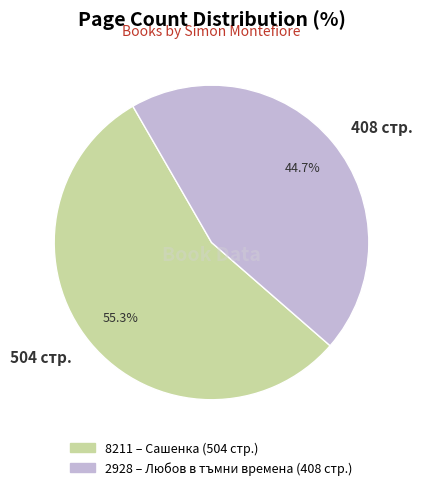

Rank the categories by value from highest to lowest.

504 стр., 408 стр.